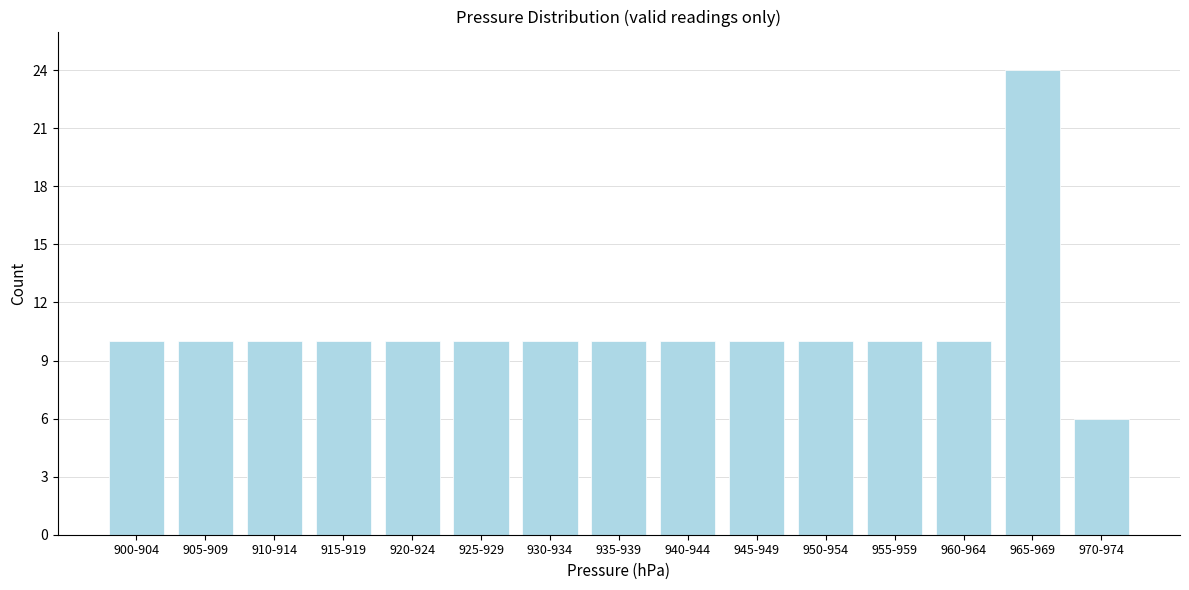

Reading left to right, extract all data points from this chart.

10	10	10	10	10	10	10	10	10	10	10	10	10	24	6